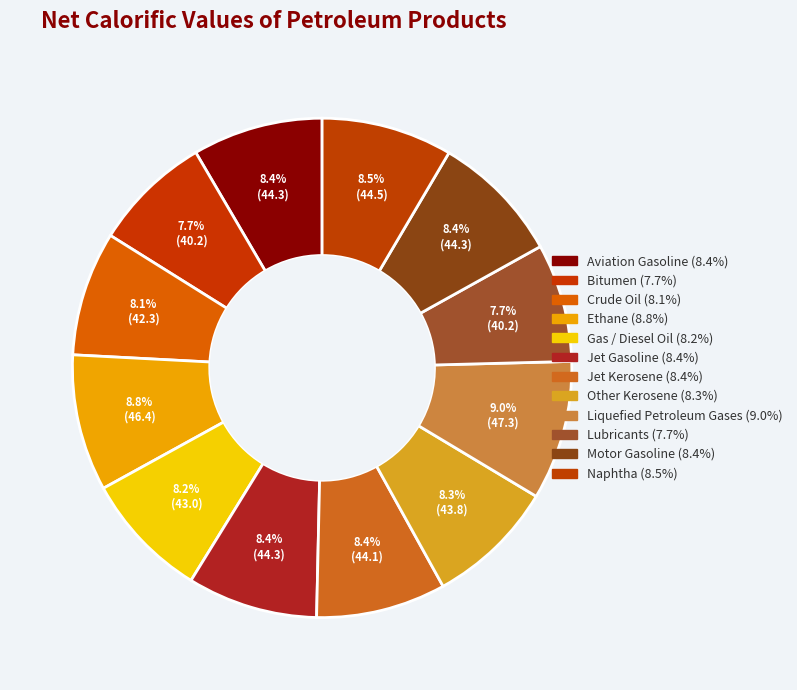

How many segments does this pie chart have?

12